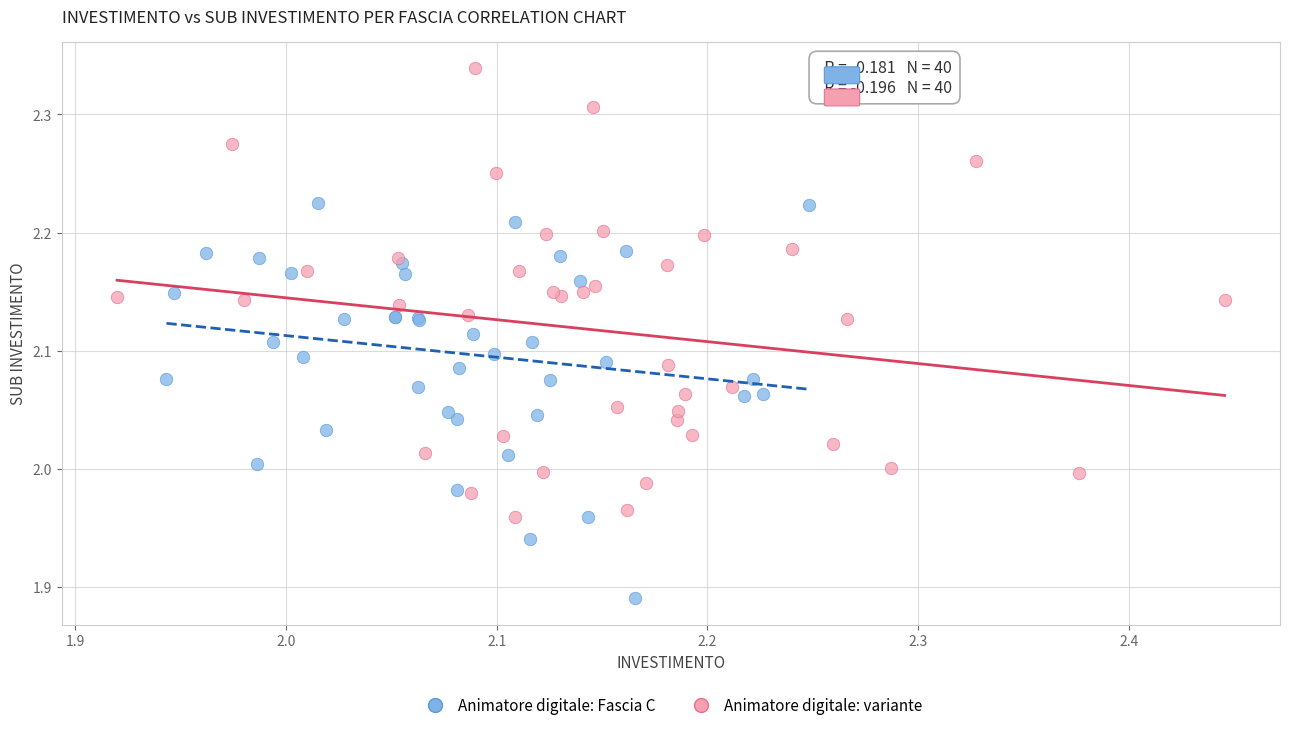

Which series reaches the minimum Y coordinate?

Animatore digitale: Fascia C